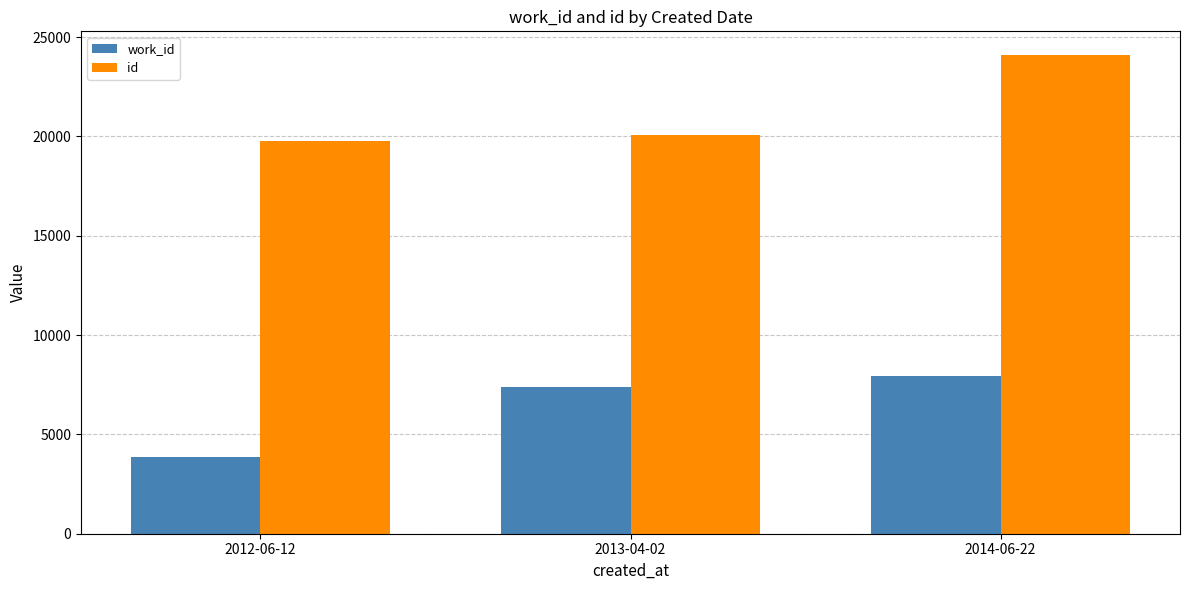

What is the value of the id bar at the 3rd from the left?

24084